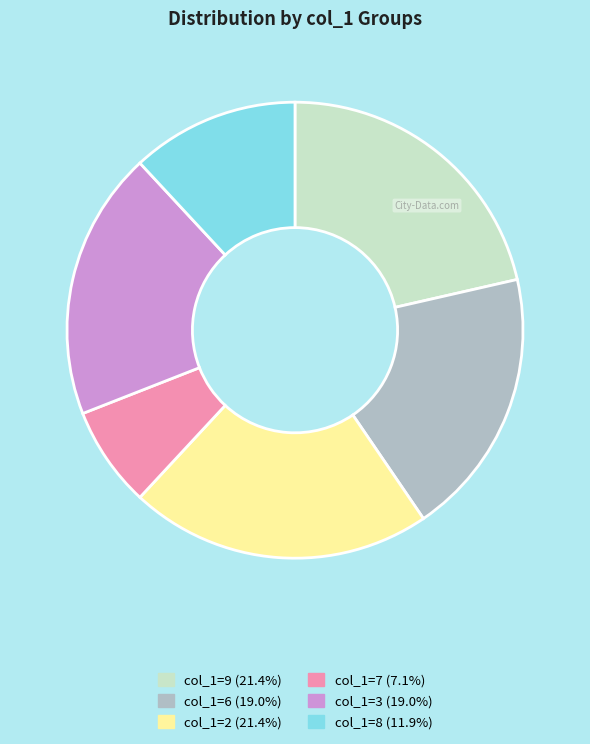

Does any single category account for the majority?

No